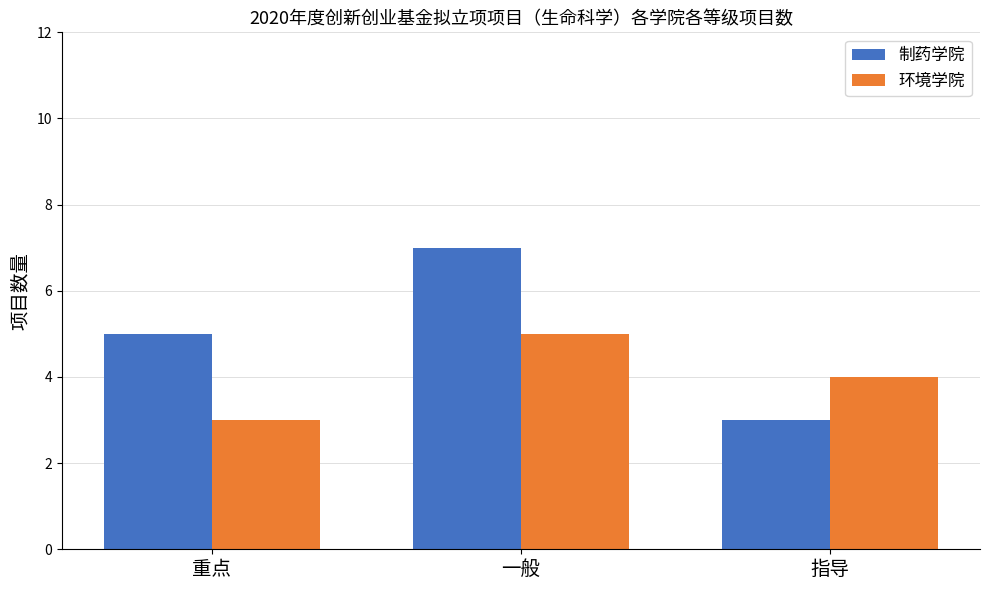

The 制药学院 series shows 2 at 重点. True or false?

False